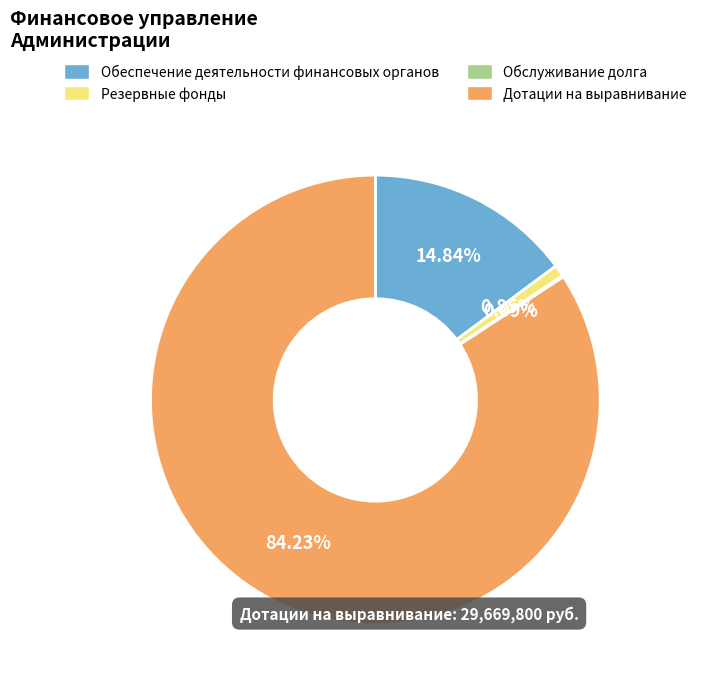

What is the largest slice in the pie chart?

Дотации на выравнивание